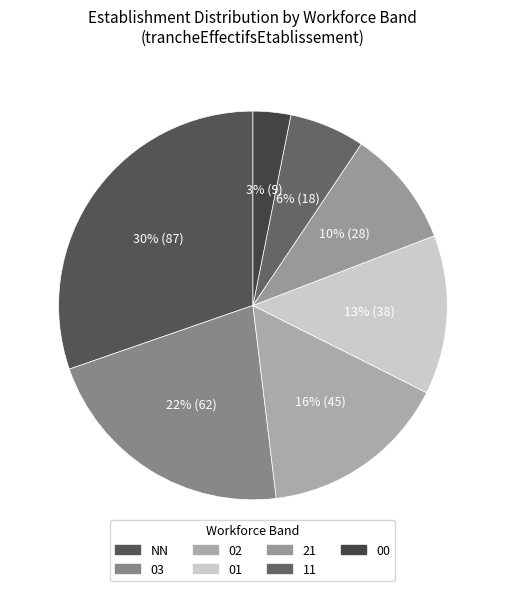

Which slice is the largest?

NN